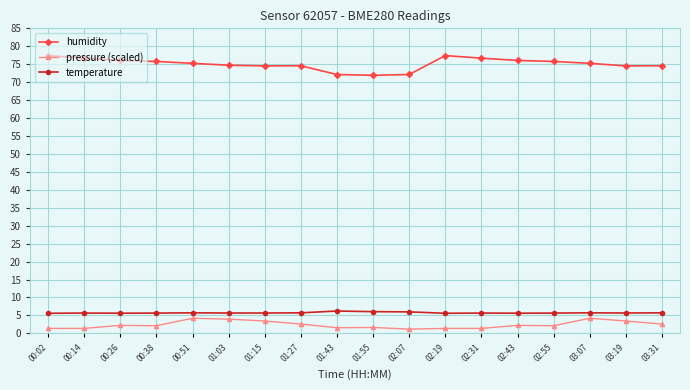

At which label does humidity first exceed 75?

00:02